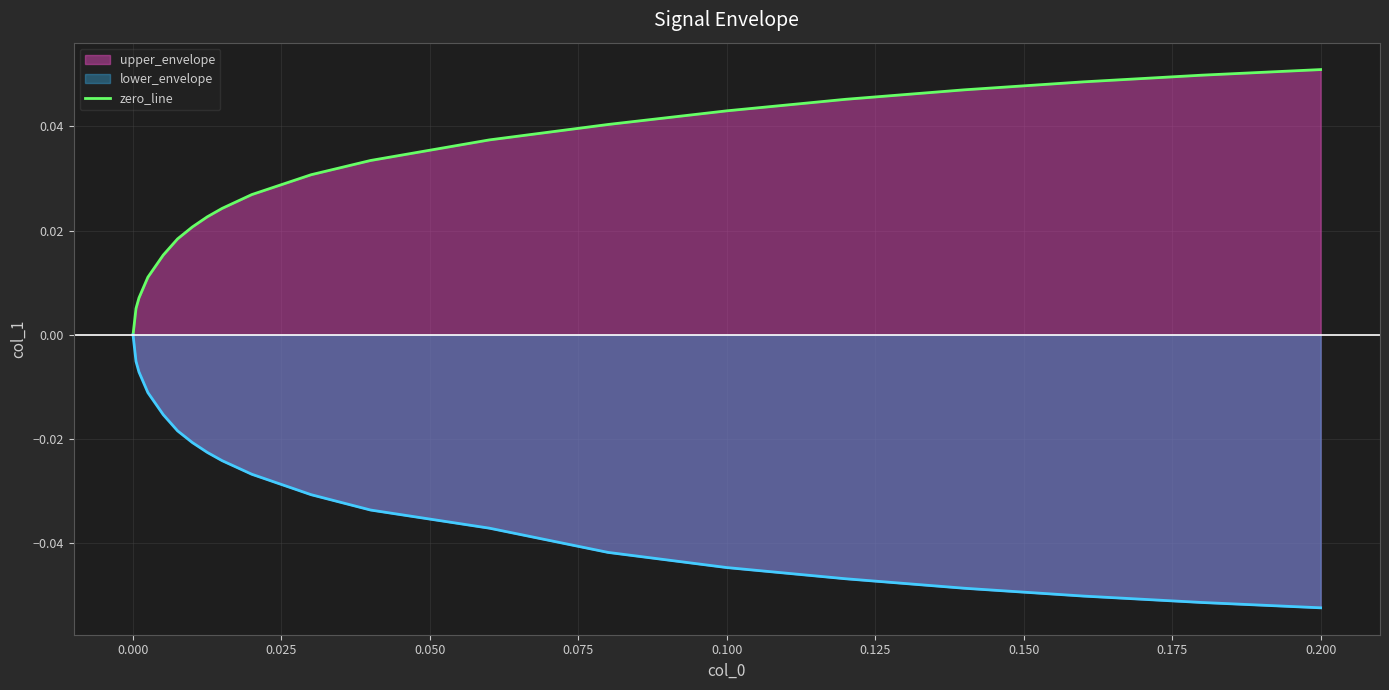

Is it true that the value at 13 is 0.1?

False